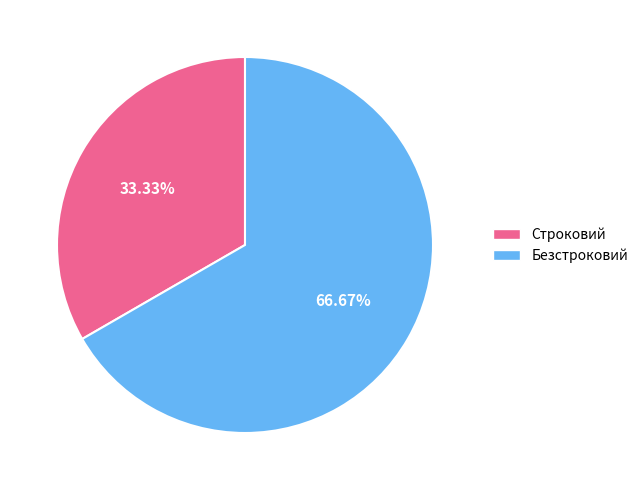

Is Строковий the majority of the pie?

No